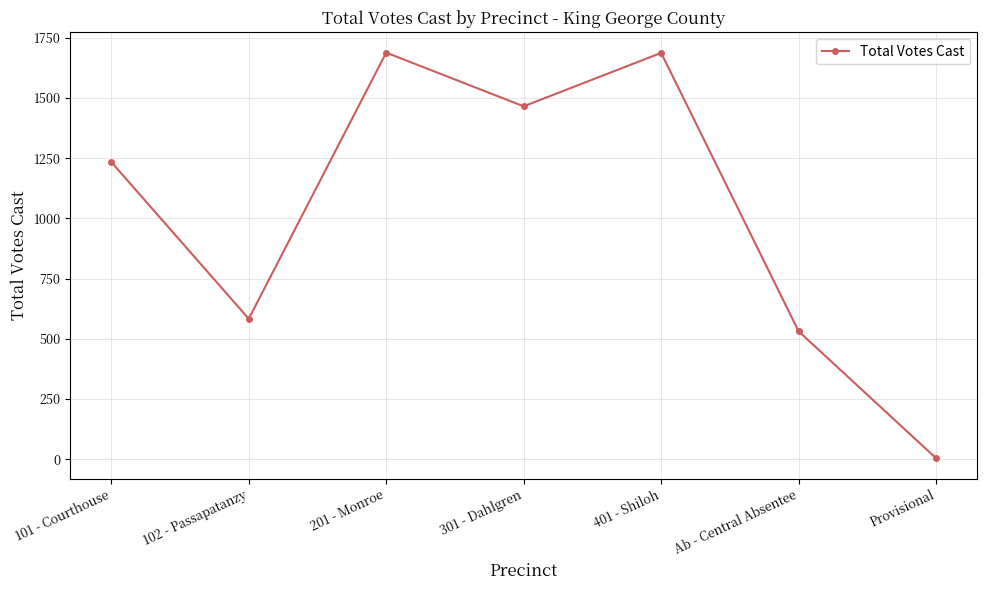

True or false: the data shows 2828 at 401 - Shiloh.

False